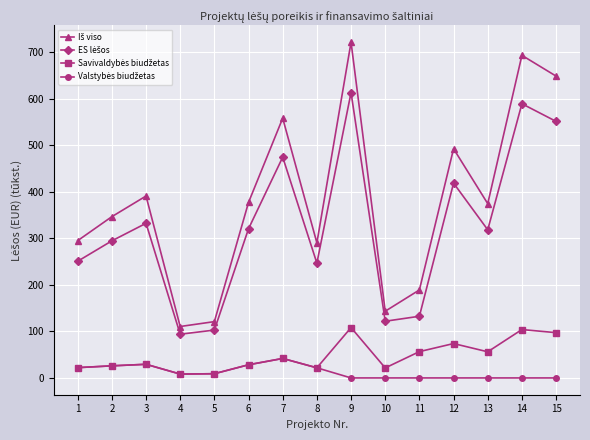

What is the total value across all series at 3?

781.4